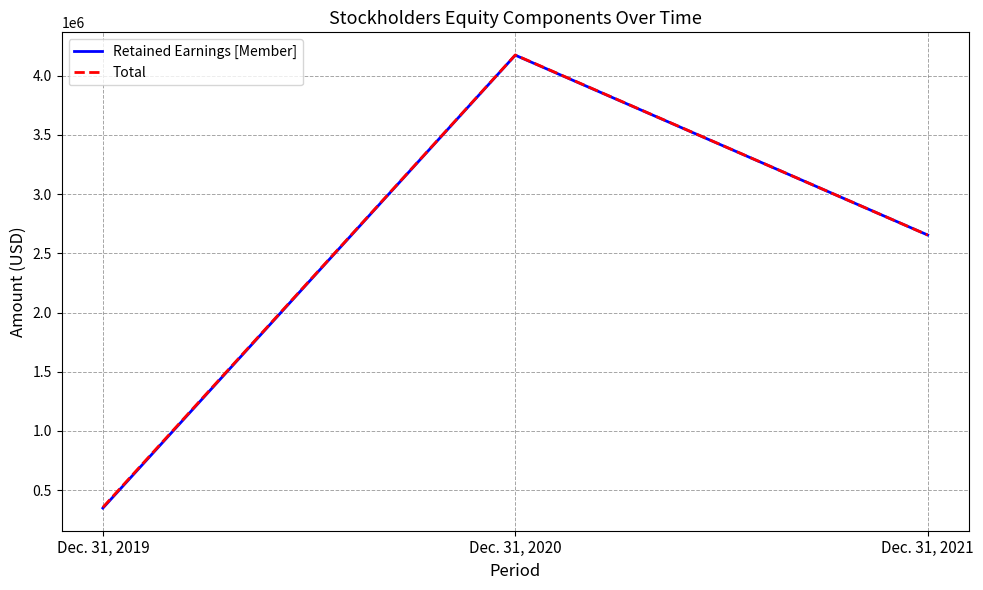

List the labels in order of Retained Earnings [Member] value, smallest first.

Dec. 31, 2019, Dec. 31, 2021, Dec. 31, 2020